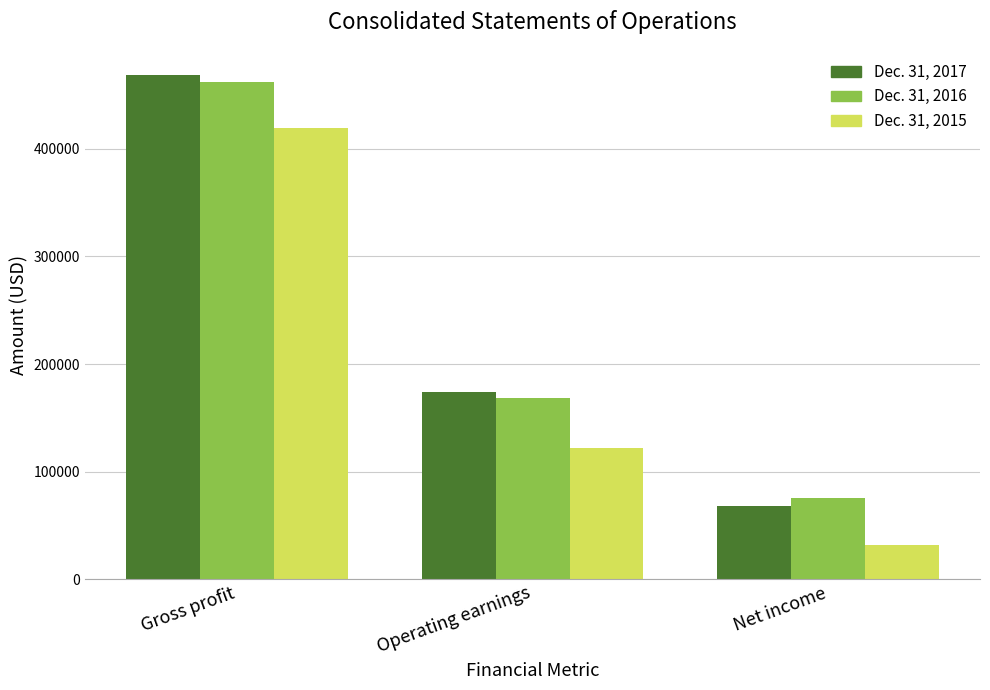

How many groups of bars are there?

3